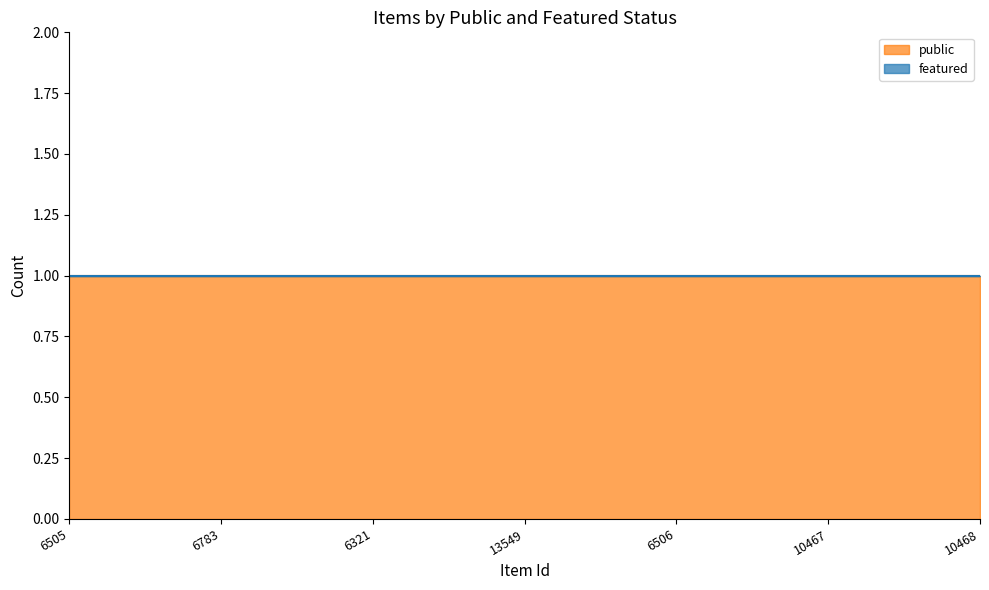

True or false: public has a value of 2 at 10468.

False